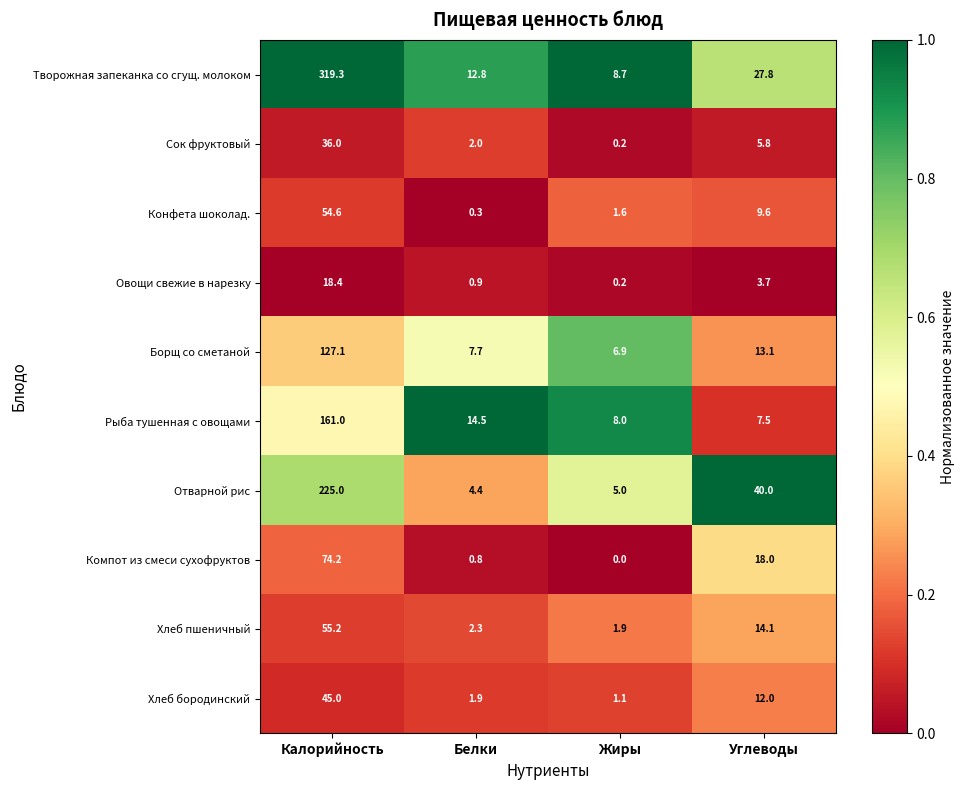

The Овощи свежие в нарезку series shows 0.2 at Жиры. True or false?

True